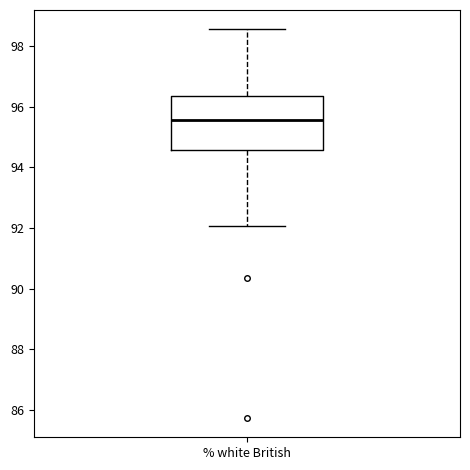

Read this box plot against the y-axis: the position of the median line, the range covered by the box, and the ends of both whiskers. The values are not printed on the chart, so give them approximately, as read against the axis.

median 95.6, box 94.6 to 96.4, whiskers 92.0 to 98.6